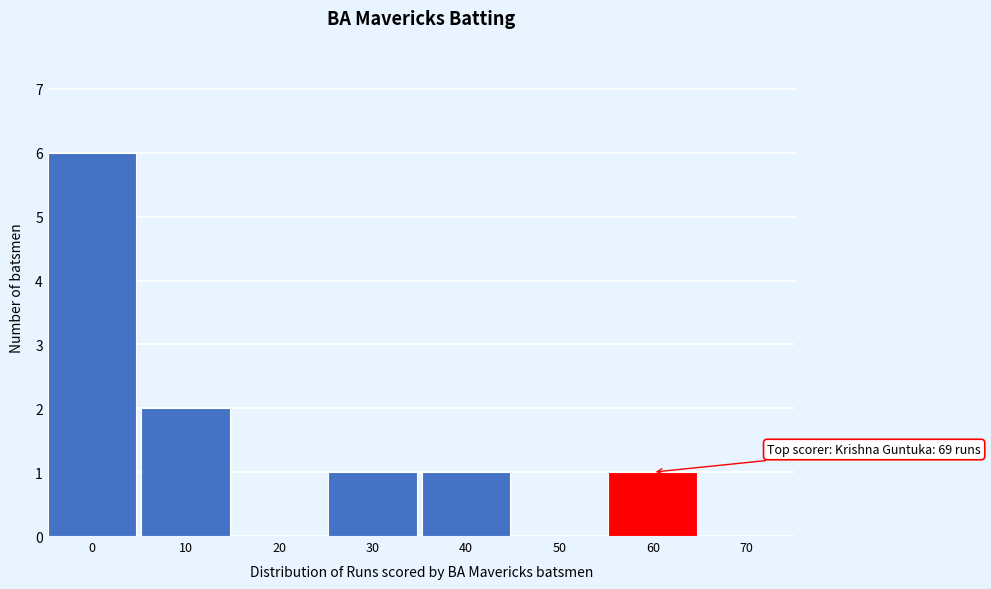

Reading right to left, what are all the values shown in this chart?

70=0	60=1	50=0	40=1	30=1	20=0	10=2	0=6